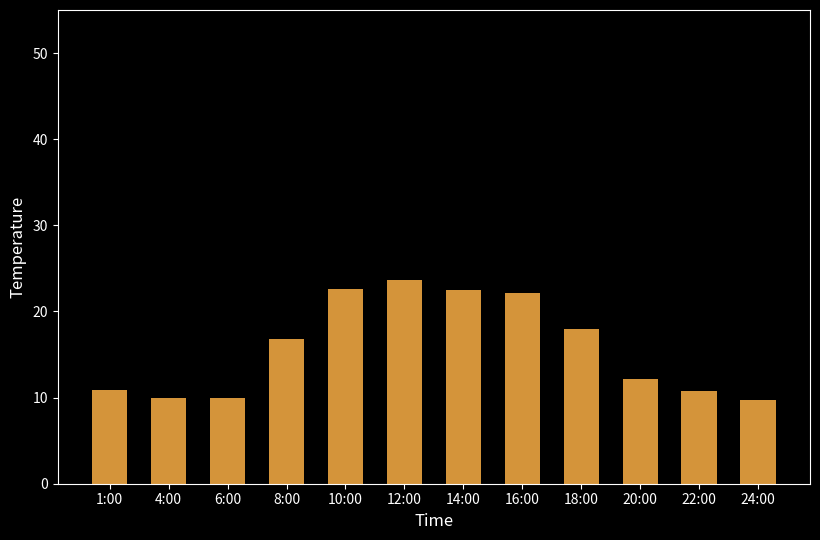

Between 8:00 and 12:00, which is larger?

12:00